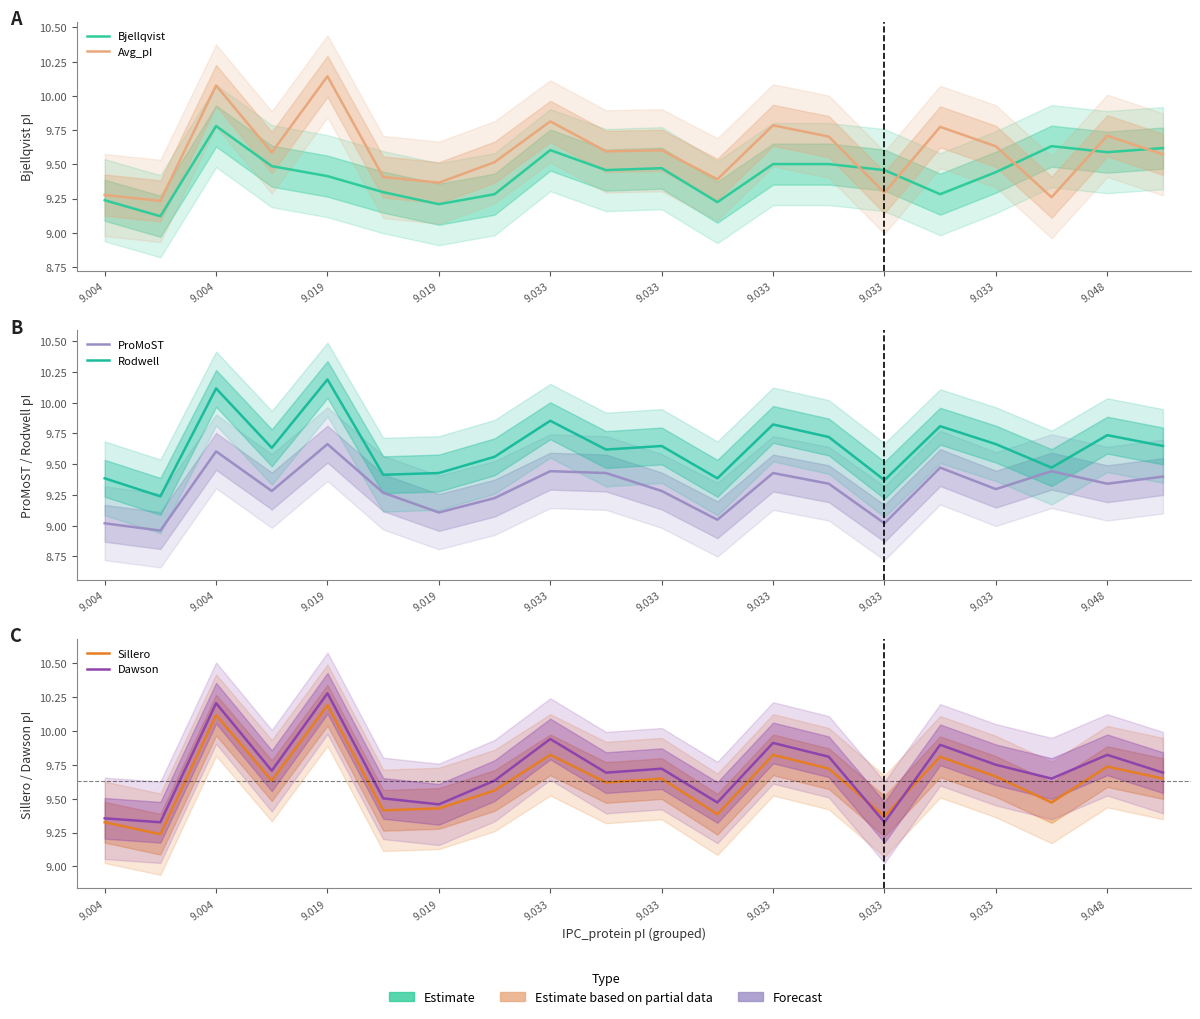

Between which two adjacent categories do Rodwell and Dawson first intersect?

9.004 and 9.004